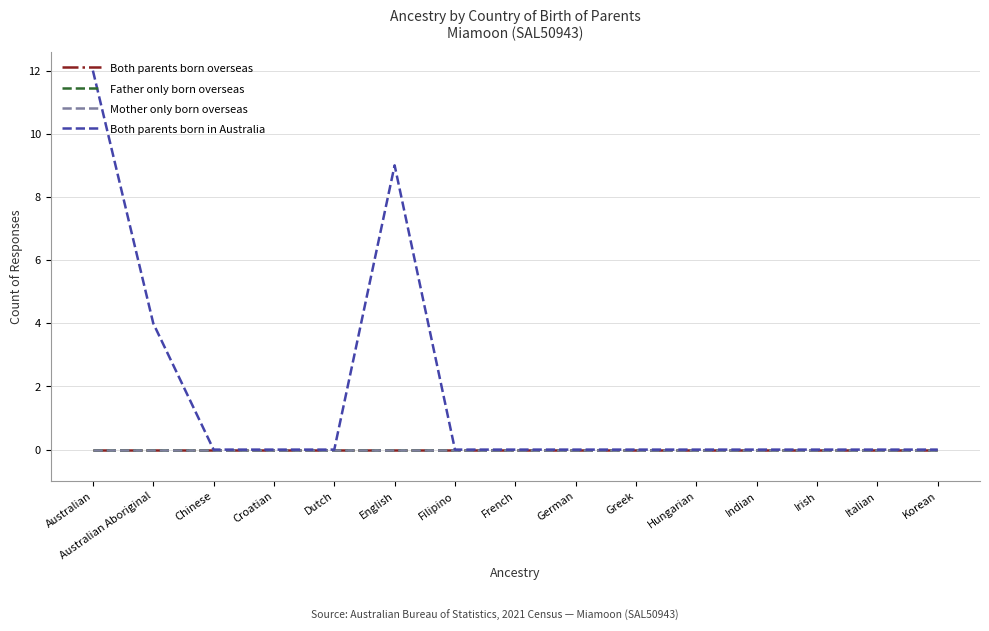

Rank the series by their maximum value, from lowest to highest.

Both parents born overseas, Father only born overseas, Mother only born overseas, Both parents born in Australia